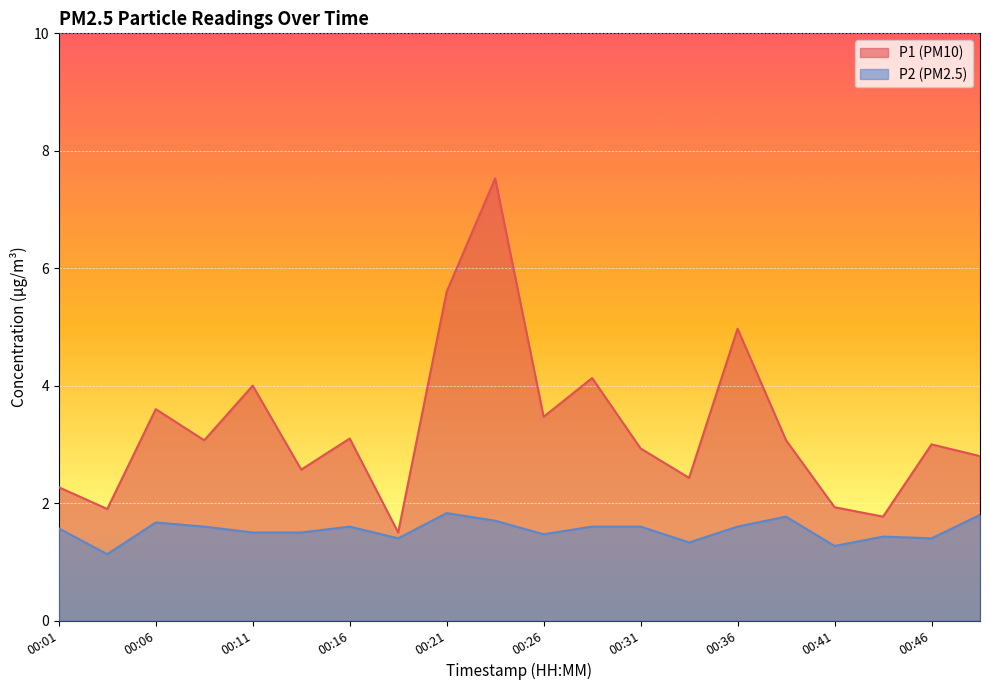

Between 00:06 and 00:26, which series saw the biggest shift?

P2